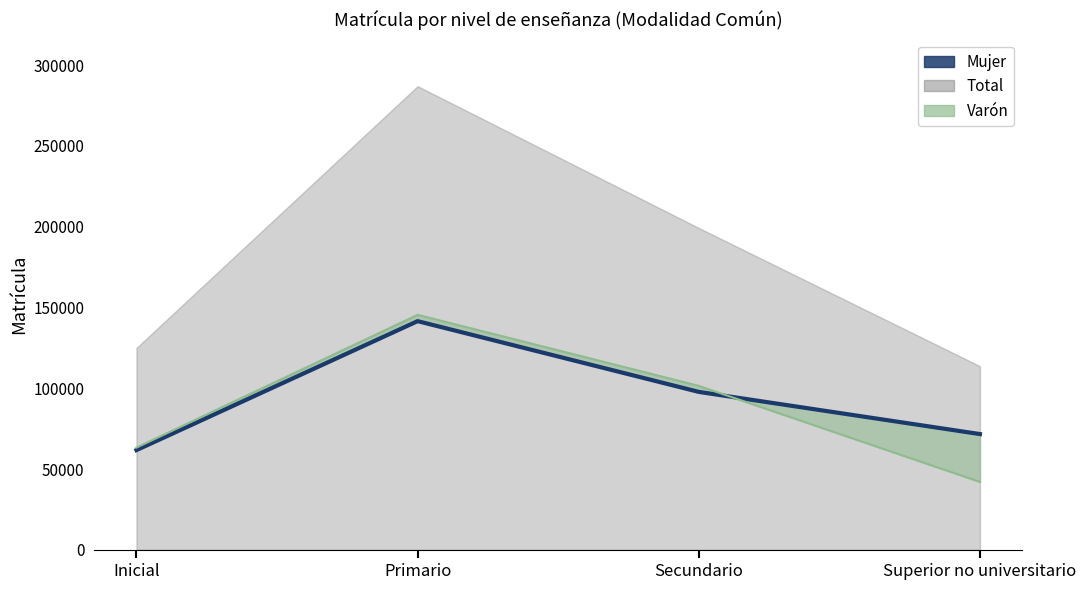

What is the value of the Varón (line) point at the 1st from the left?

63242